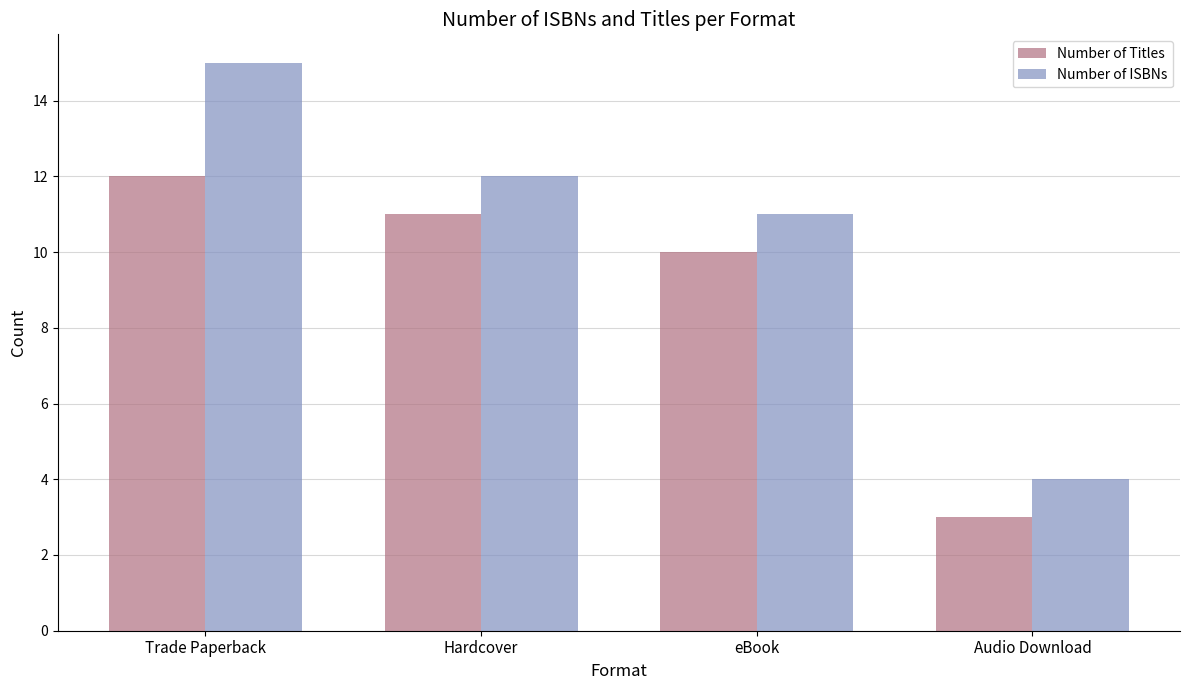

Which category has the lowest value across all series?

Audio Download